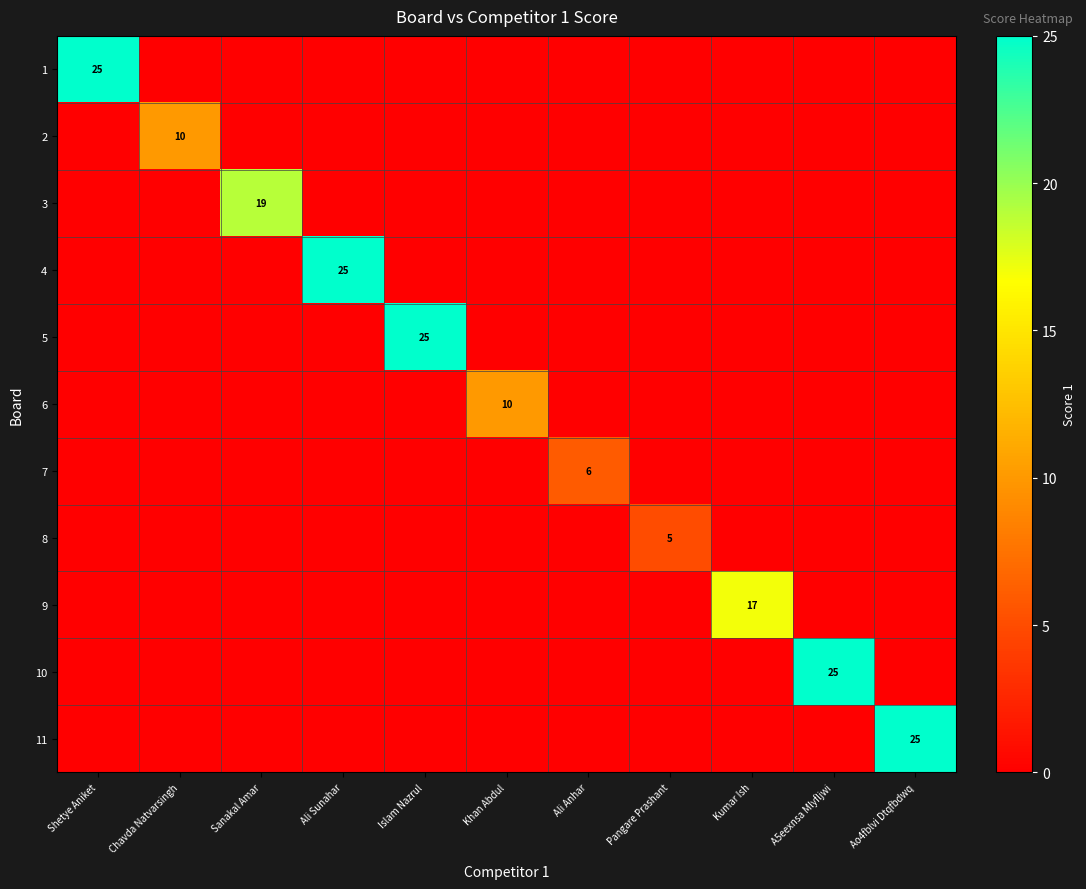

Between Islam Nazrul and Kumar Ish, which series saw the biggest shift?

5